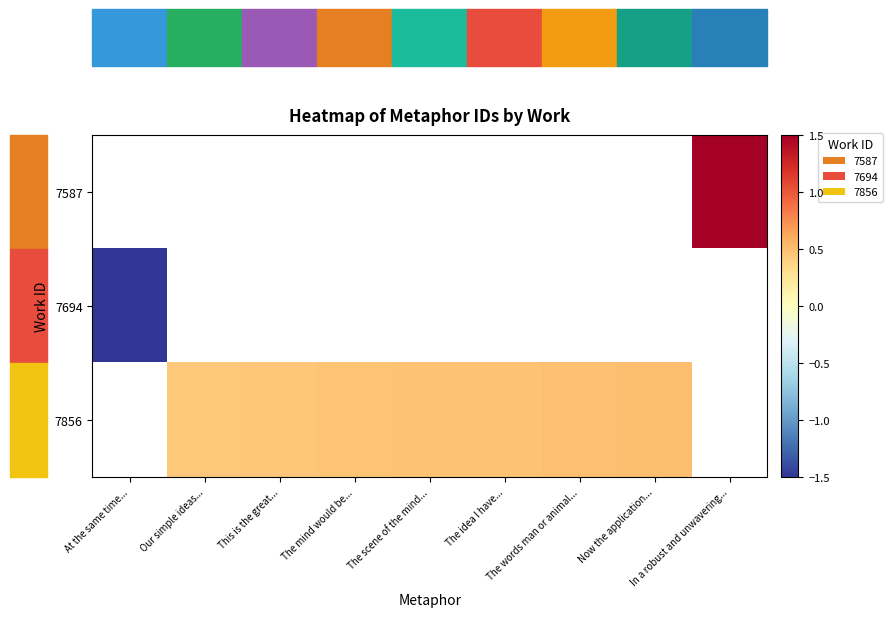

Which has a higher value, The words man or animal... or Now the application...?

Now the application...